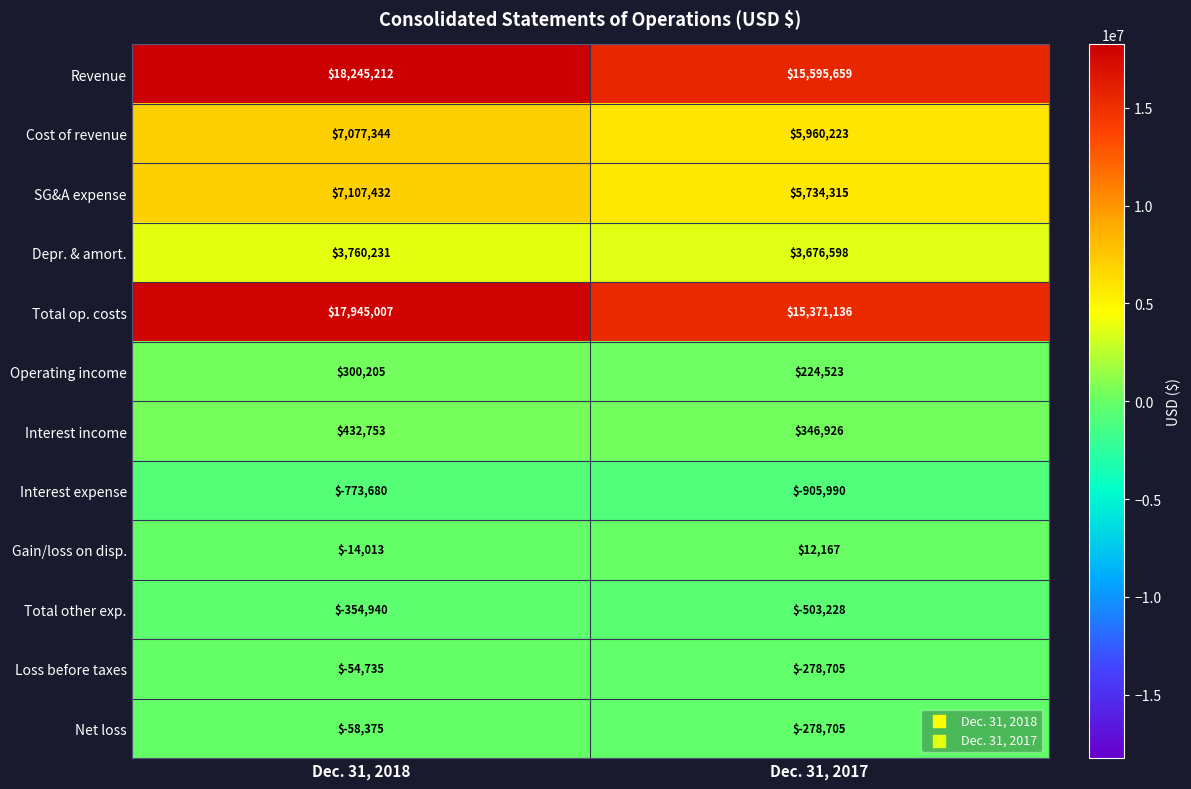

What is the difference between the Operating income values at Dec. 31, 2018 and Dec. 31, 2017?

75682